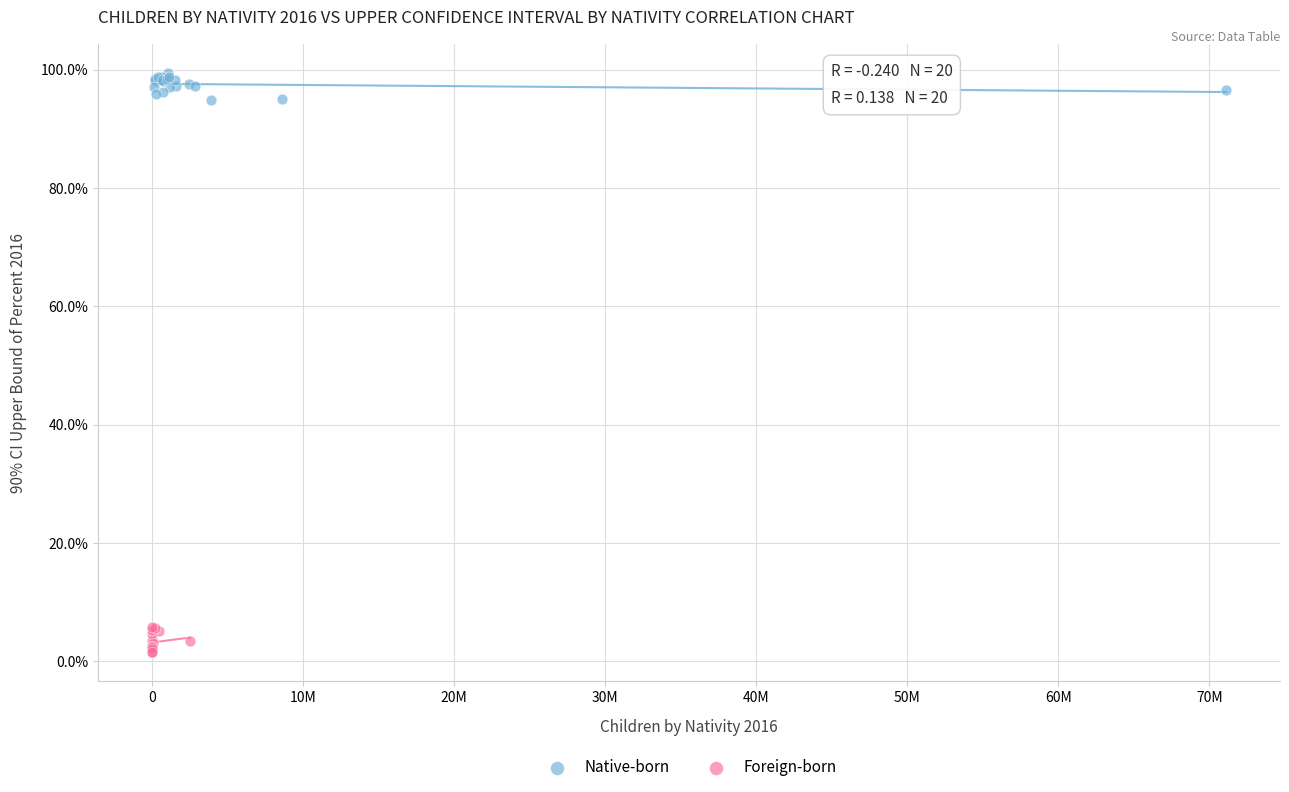

Which series reaches the minimum Y coordinate?

Foreign-born